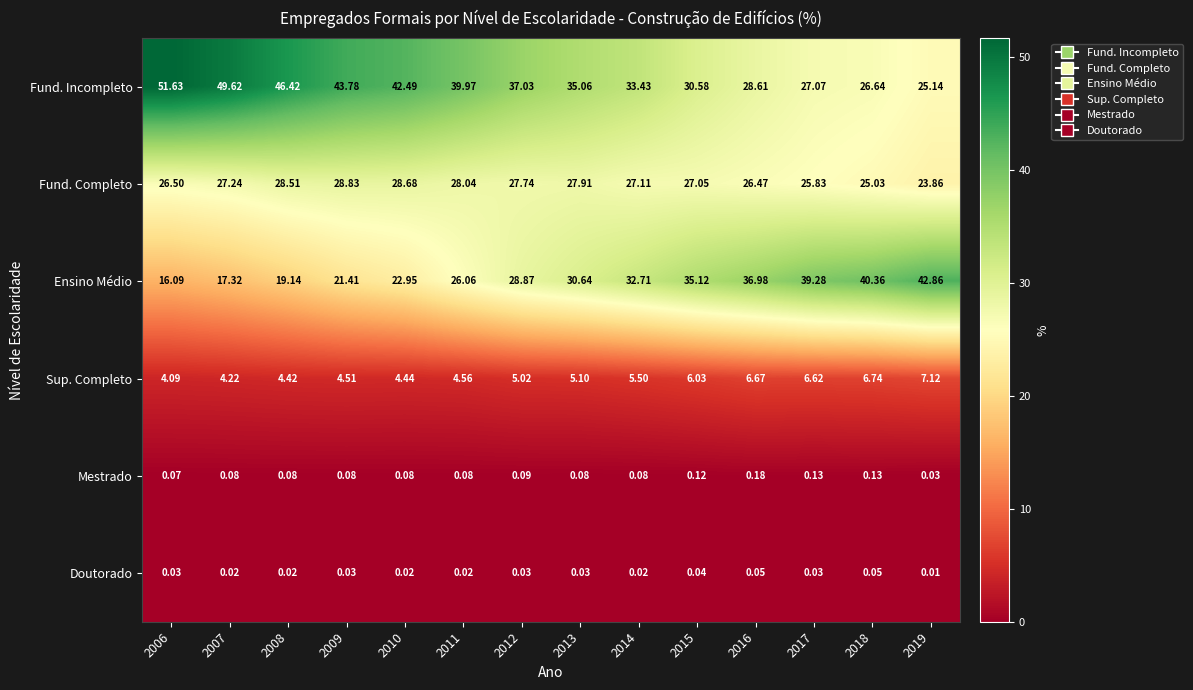

Rank the series at 2008 from highest to lowest value.

Fund. Incompleto, Fund. Completo, Ensino Médio, Sup. Completo, Mestrado, Doutorado